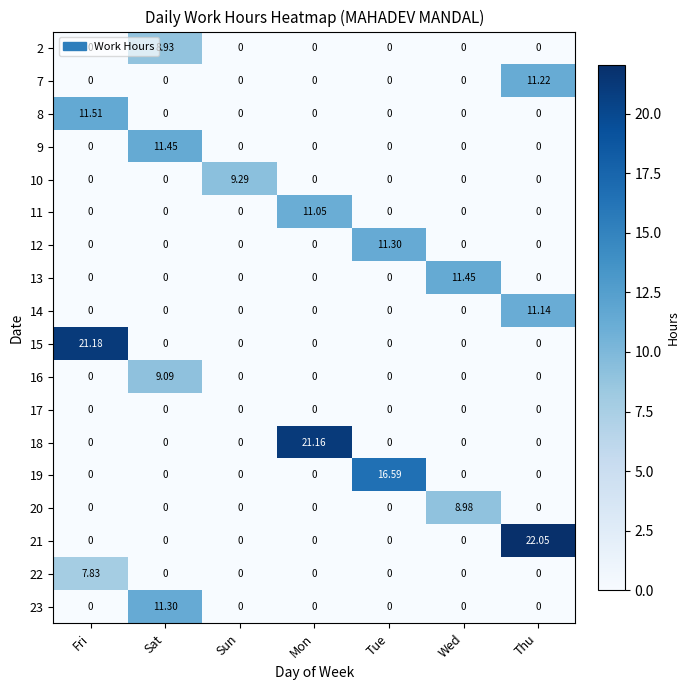

How many data points in 18 are above 0?

1